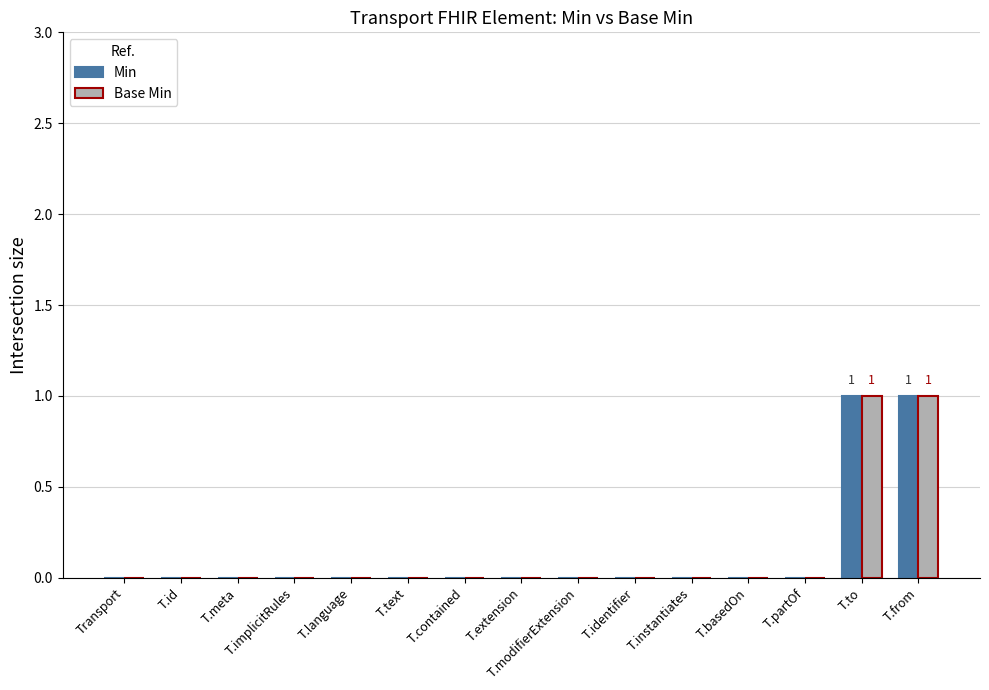

Is the value of Base Min at T.to greater than the value of Min at T.implicitRules?

Yes